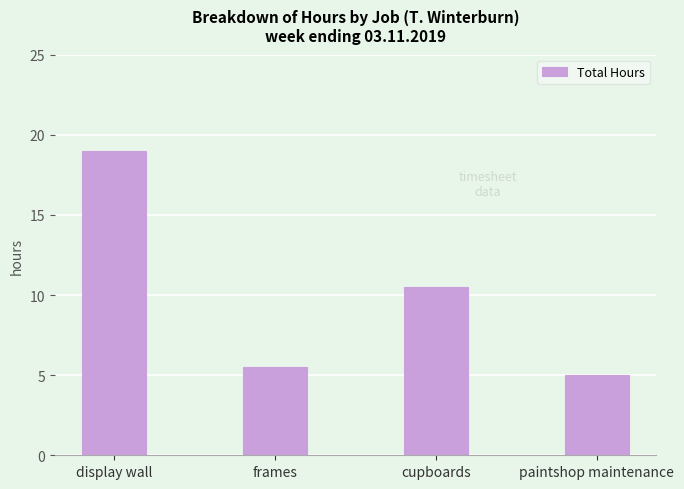

List the labels in order of value, largest first.

display wall, cupboards, frames, paintshop maintenance